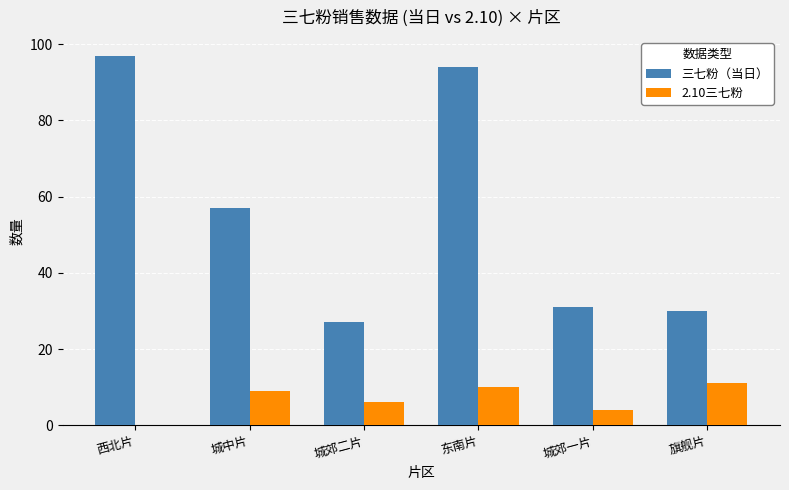

Which category has the highest value across all series?

西北片